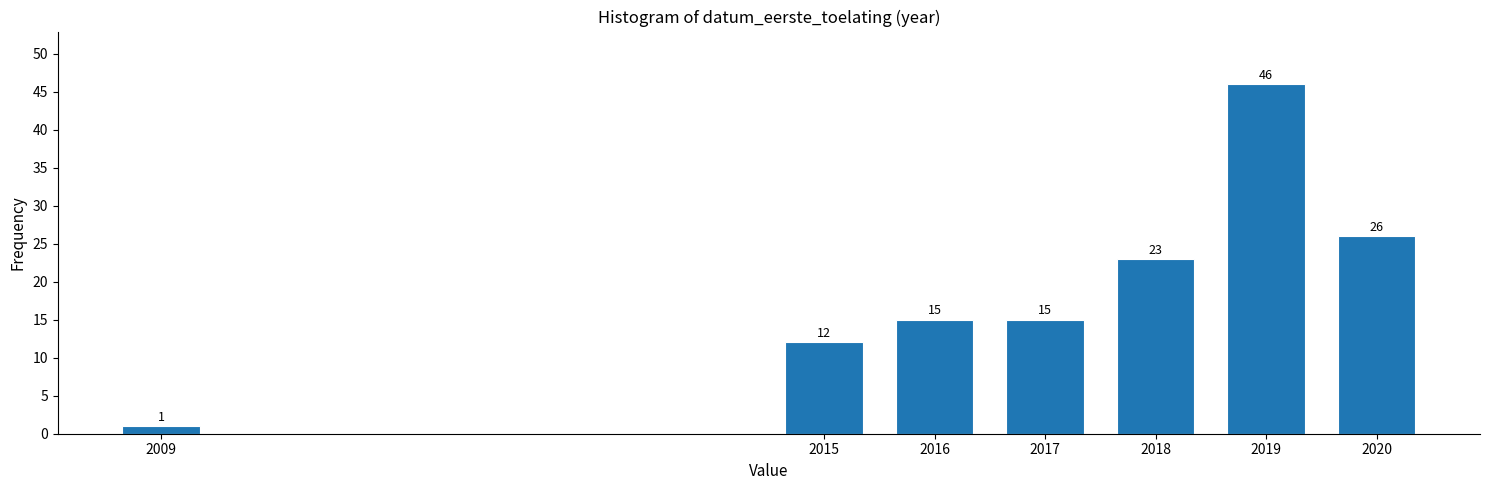

Reading right to left, list all the values displayed in this chart.

26	46	23	15	15	12	1